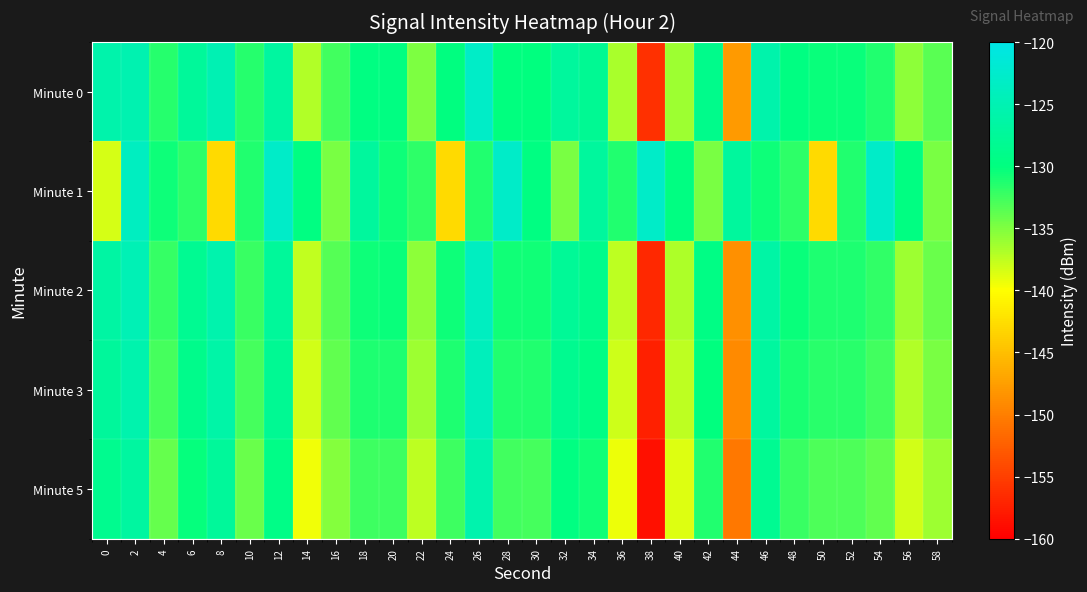

Which has a higher value, 22 or 26?

26